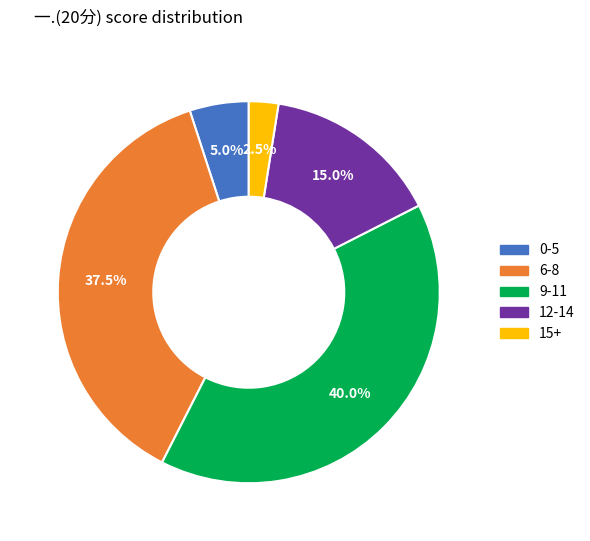

Is there a majority slice in this chart?

No